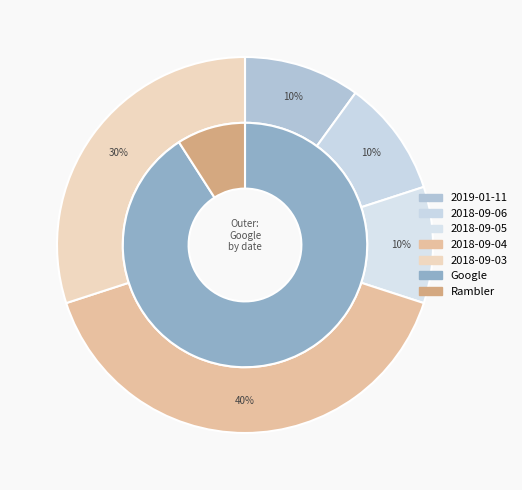

What percentage is the 2018-09-03 slice, to the nearest percent?

30%